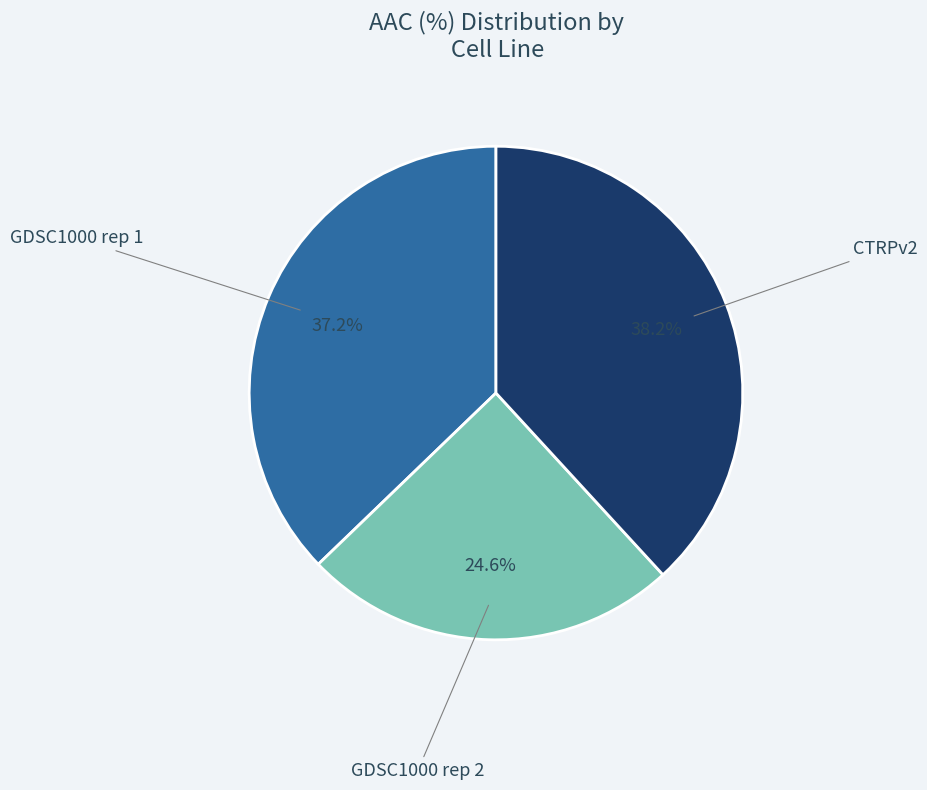

How many segments does this pie chart have?

3